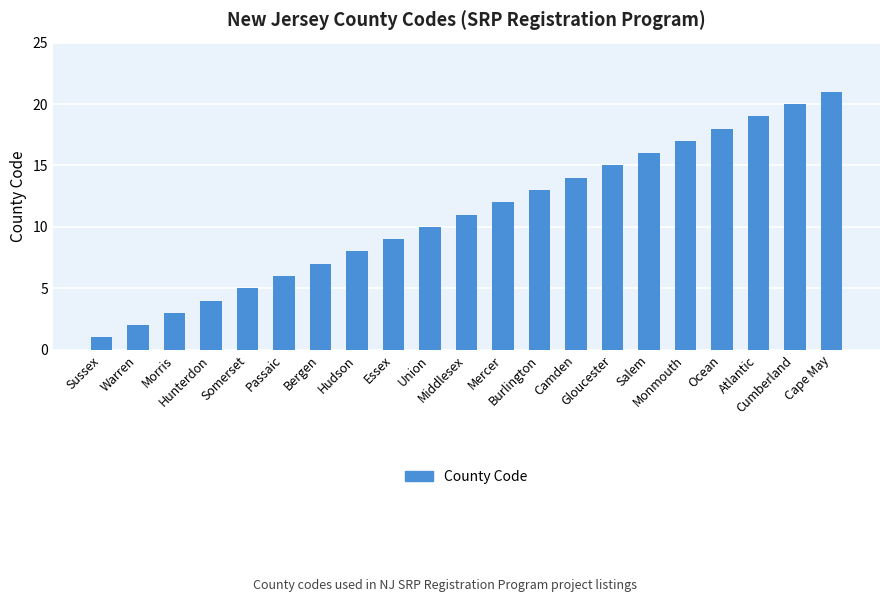

Between Essex and Sussex, which is larger?

Essex